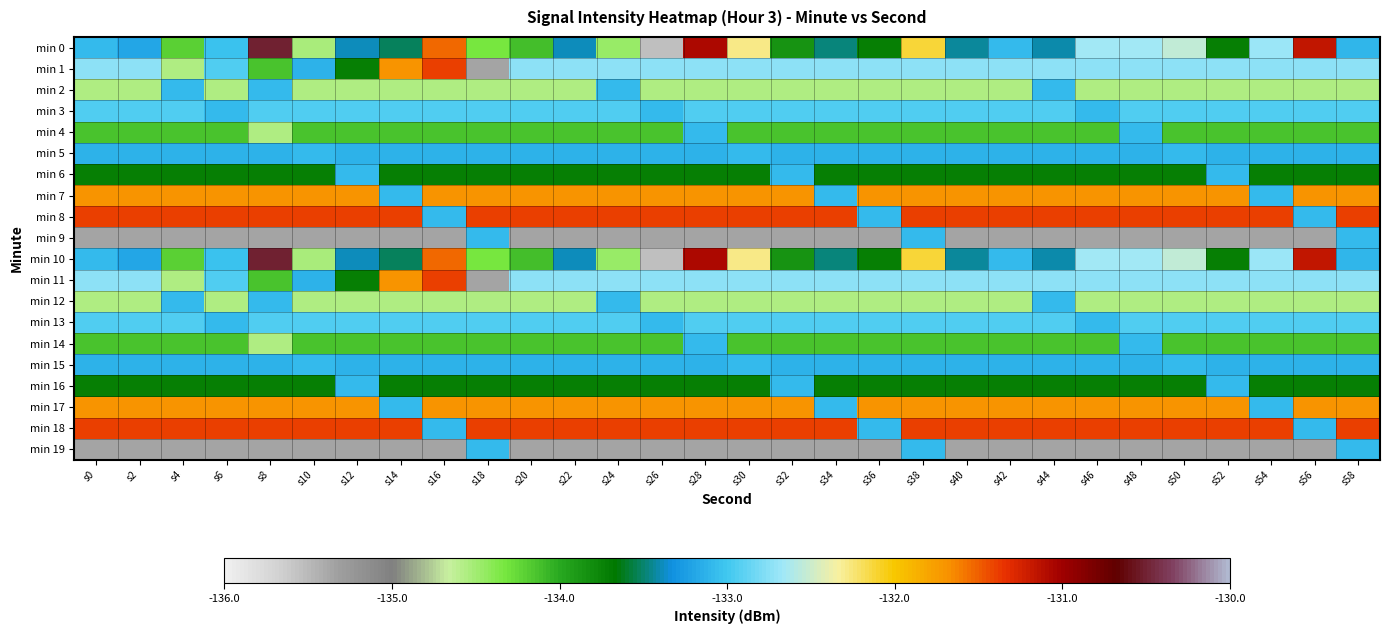

Which label corresponds to the largest value in the chart?

s8